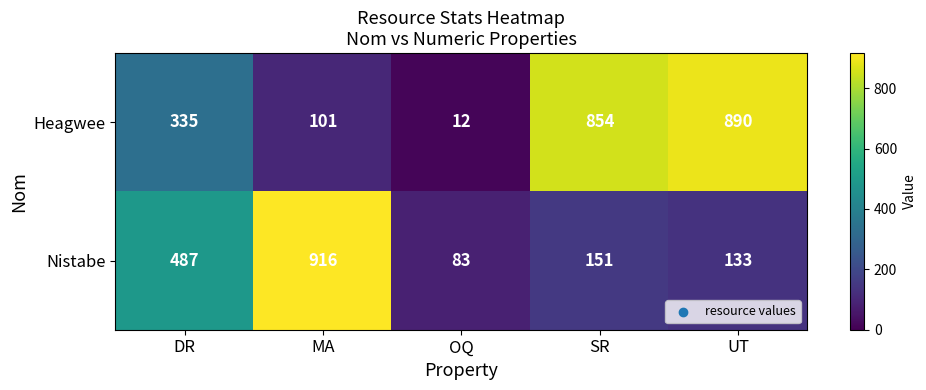

What is the average value of the Nistabe series?

354